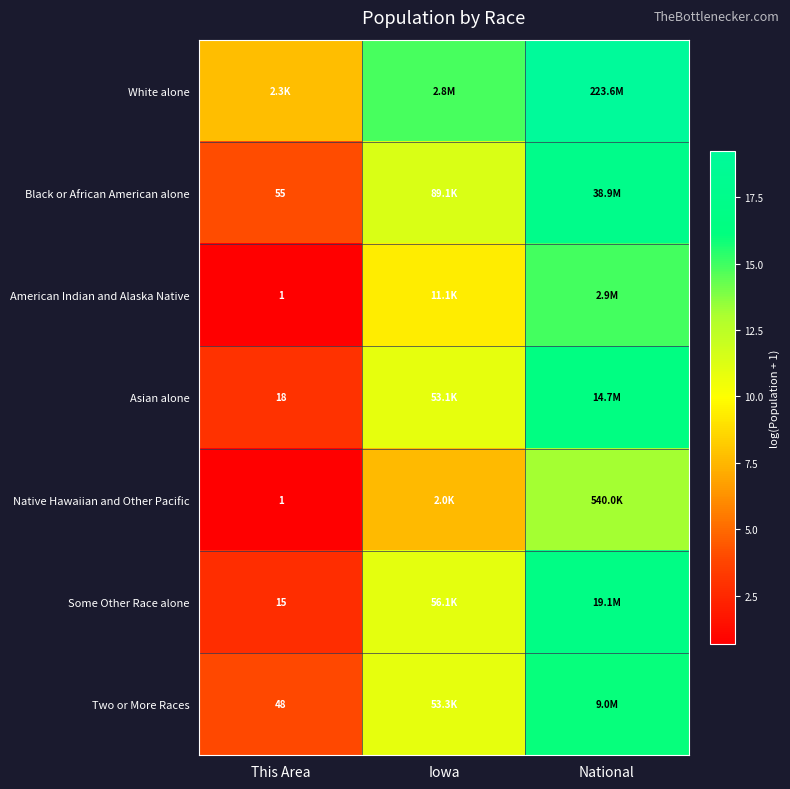

At National, list the series in order from smallest to largest.

Native Hawaiian and Other Pacific, American Indian and Alaska Native, Two or More Races, Asian alone, Some Other Race alone, Black or African American alone, White alone